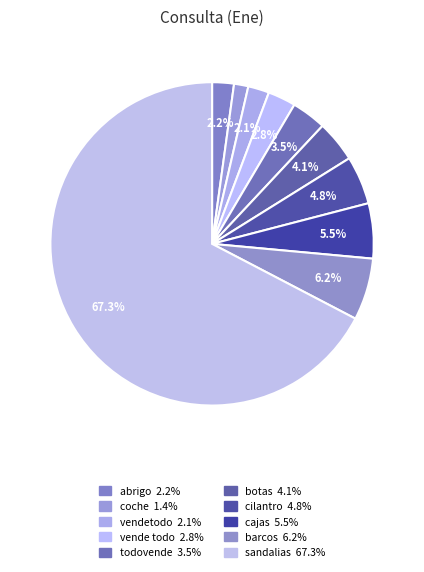

Combined, what portion of the pie is cilantro and botas?

9.0%